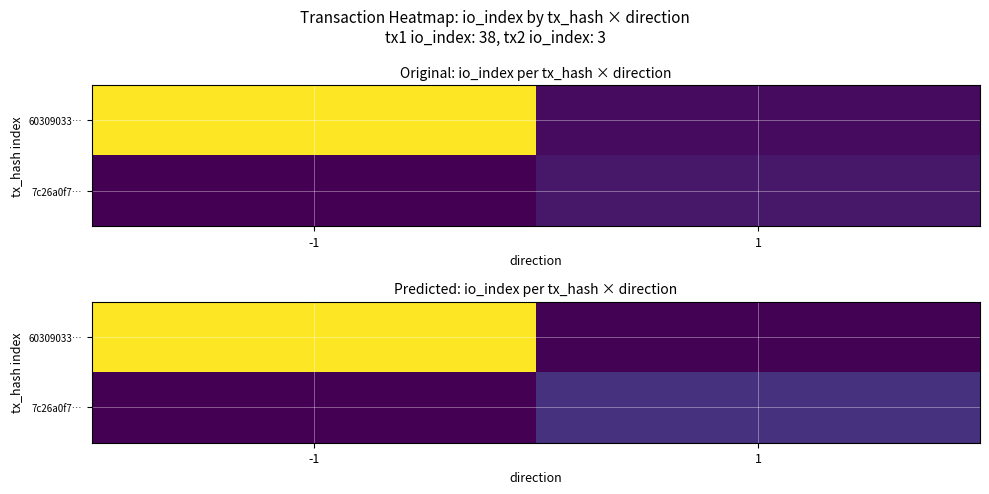

What is the total value across all series at -1?

38.6